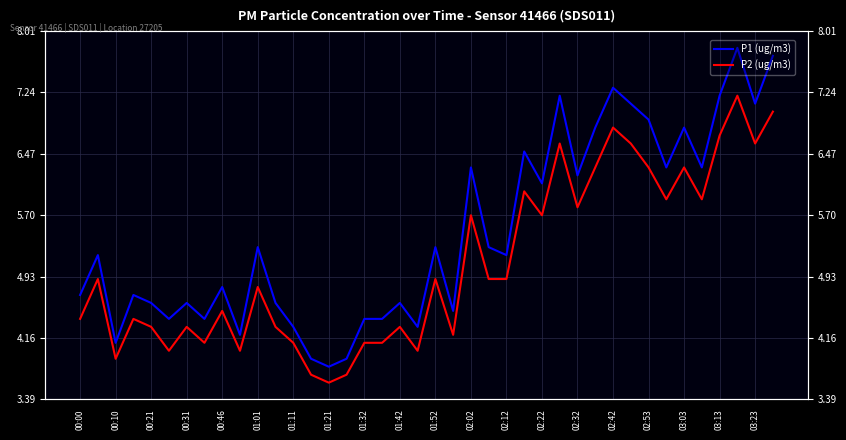

True or false: P2 (ug/m3) and P1 (ug/m3) cross at least once.

False